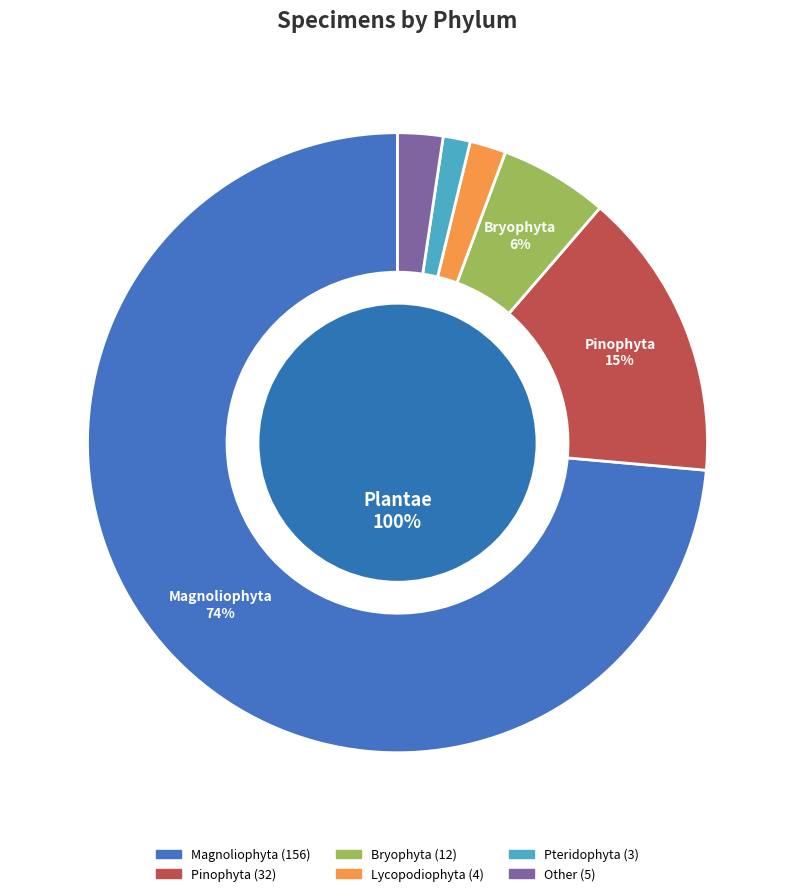

What is the change in value from Lycopodiophyta to Pteridophyta?

-1